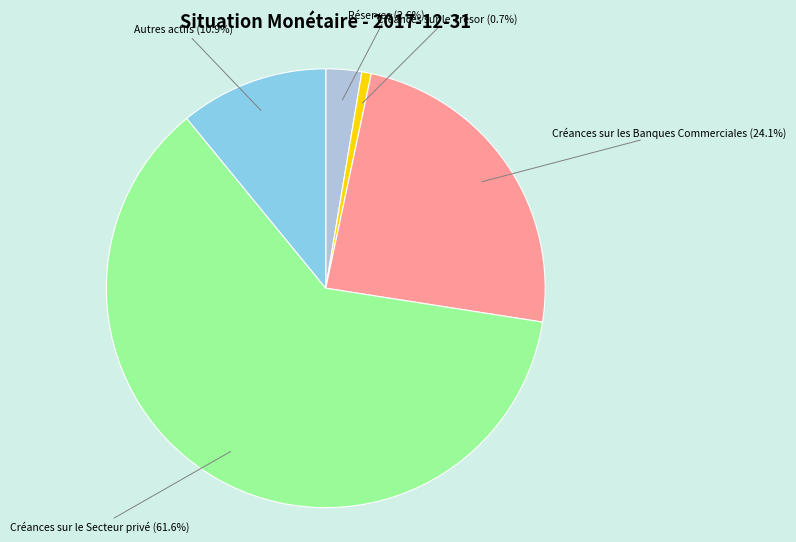

To the nearest percent, what is the difference between the largest and smallest slice percentages?

61%